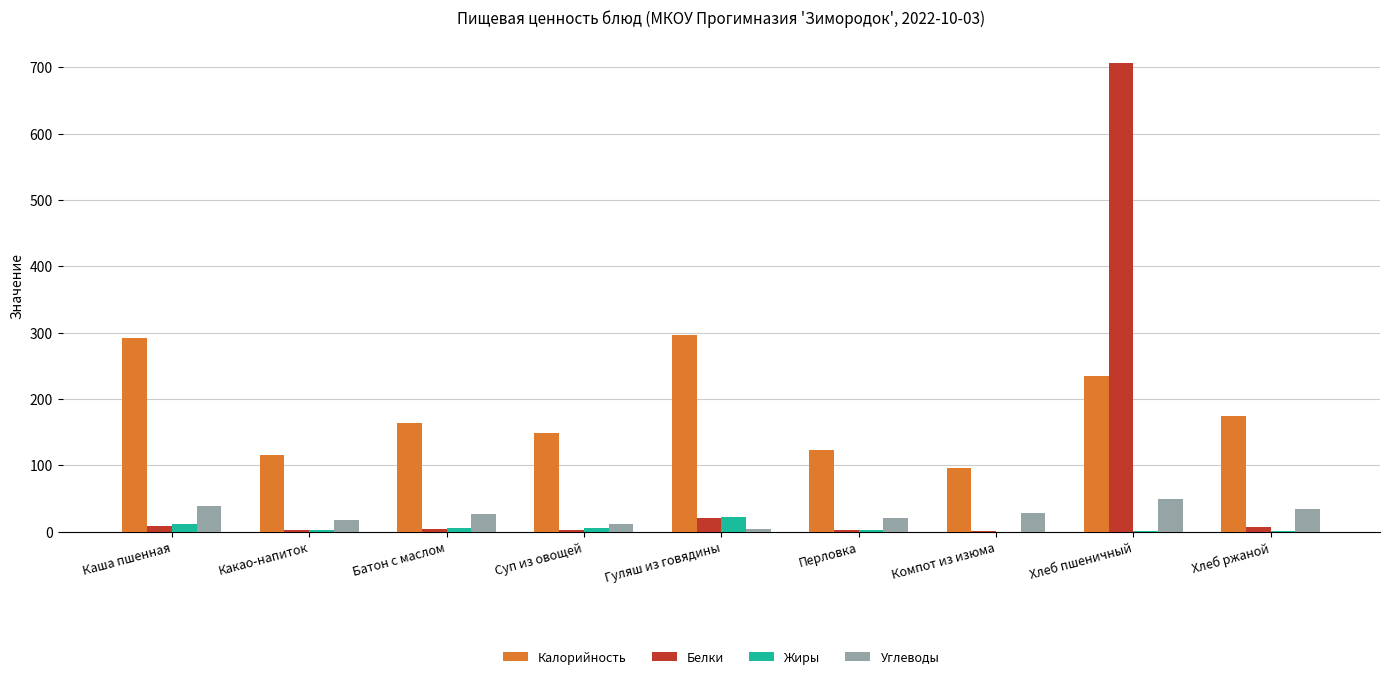

What is the spread (max minus min) of values at Какао-напиток?

113.2